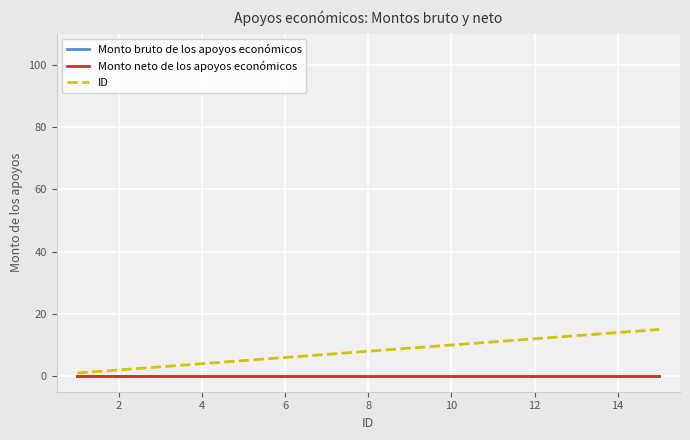

Reading left to right, what are all the values shown in this chart?

Monto bruto de los apoyos económicos: 0	0	0	0	0	0	0	0	0	0	0	0	0	0	0
Monto neto de los apoyos económicos: 0	0	0	0	0	0	0	0	0	0	0	0	0	0	0
ID: 1	2	3	4	5	6	7	8	9	10	11	12	13	14	15